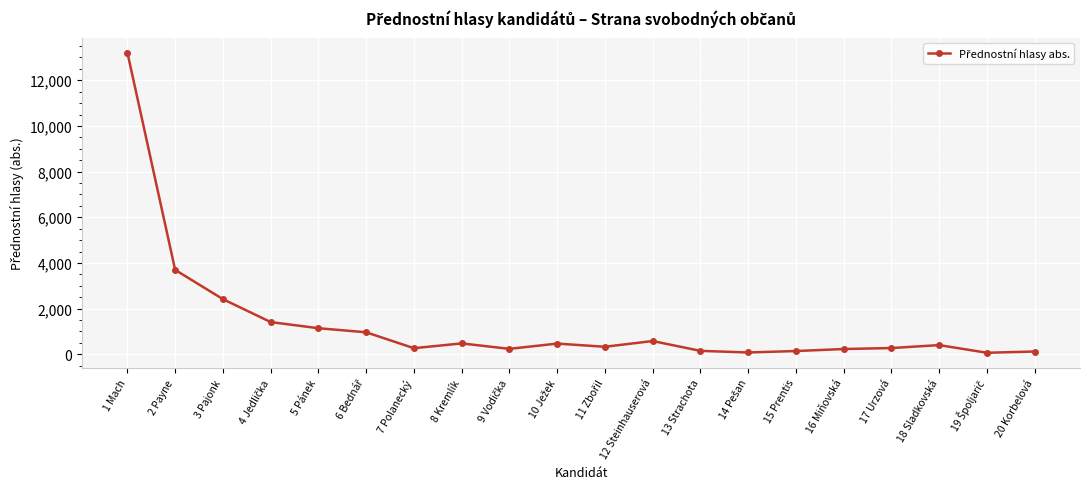

True or false: the data has more than 0 interior local peaks.

True